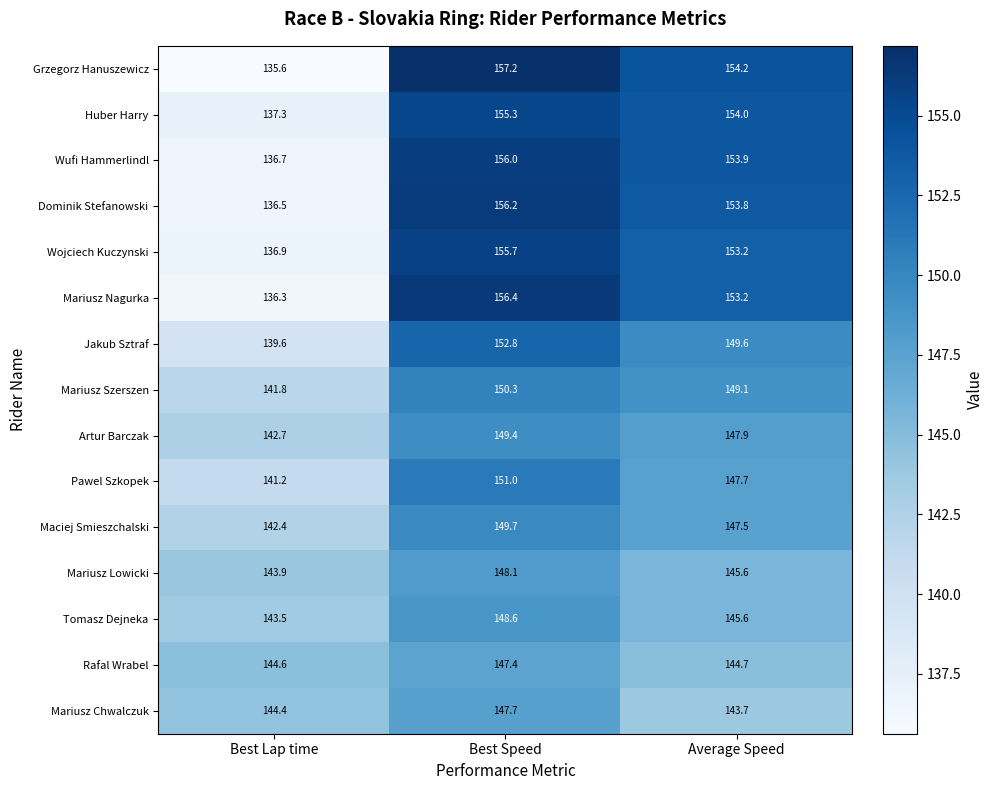

What is the minimum value for Pawel Szkopek?

141.2